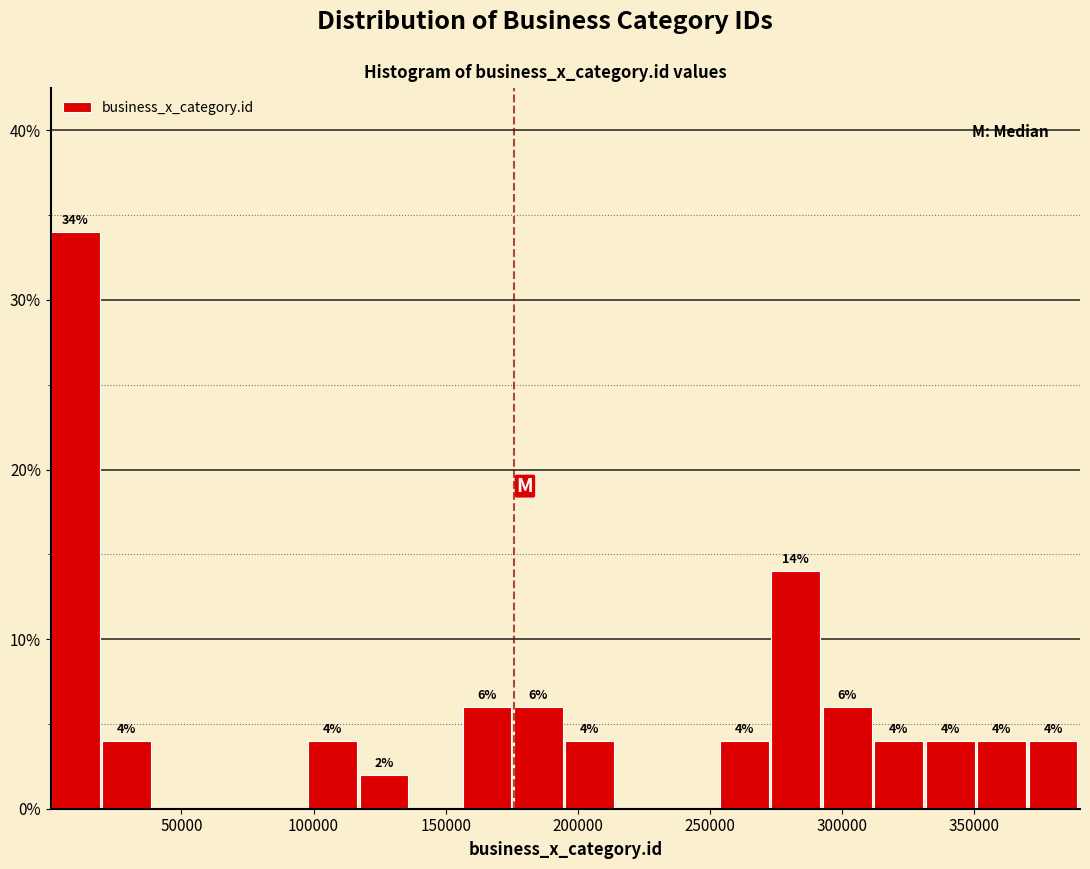

Read against the x-axis, roughly where is the centre of the tallest bar?

10000